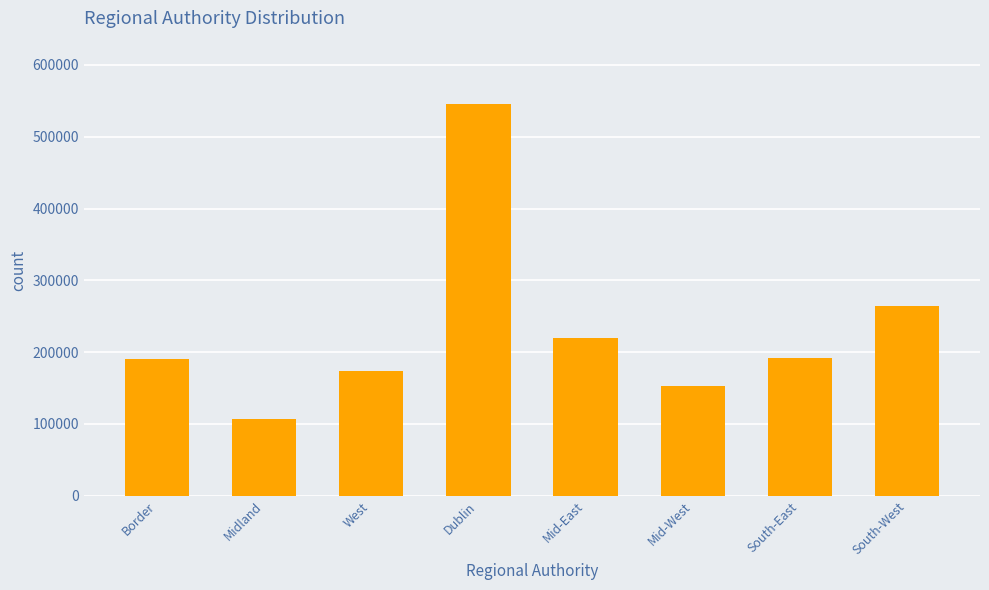

Does the chart contain any negative values?

No